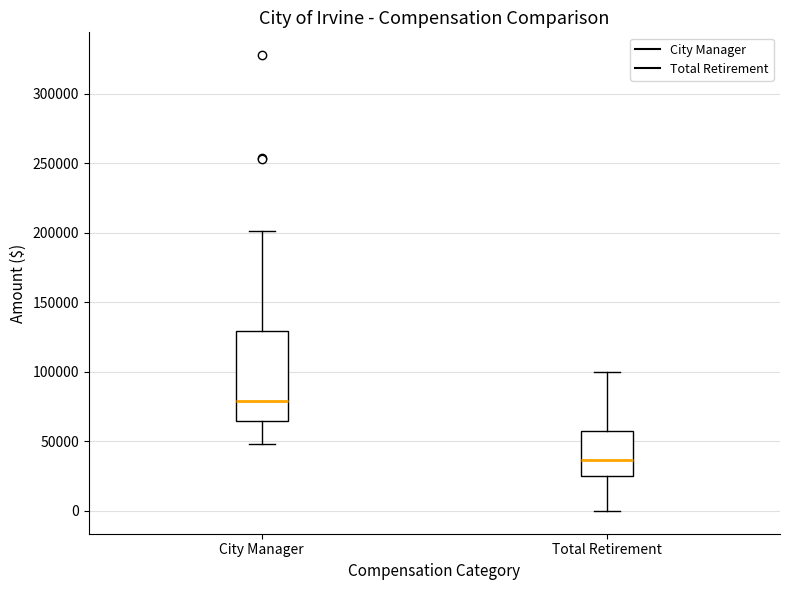

Where is the lower edge of the box for City Manager on the y-axis? The values are not printed on the chart, so give them approximately, as read against the axis.

65000